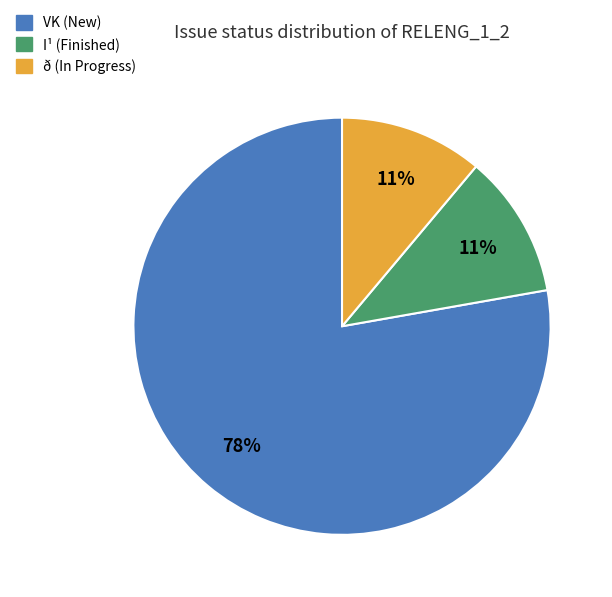

Does any single category account for the majority?

Yes